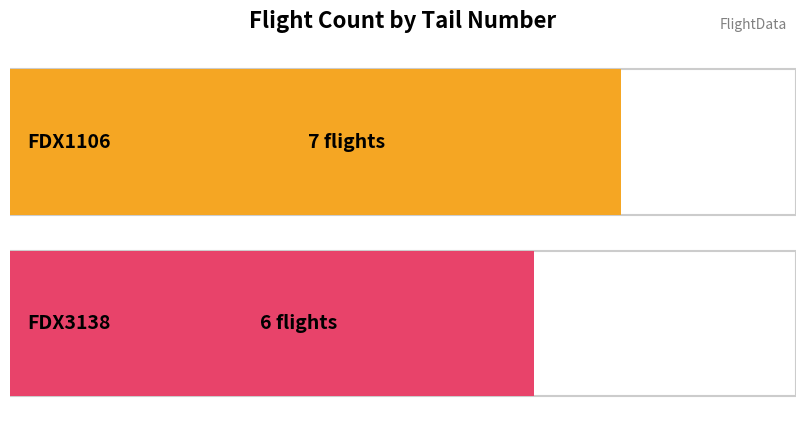

Rank the series at FDX3138 from highest to lowest value.

FDX1106, FDX3138